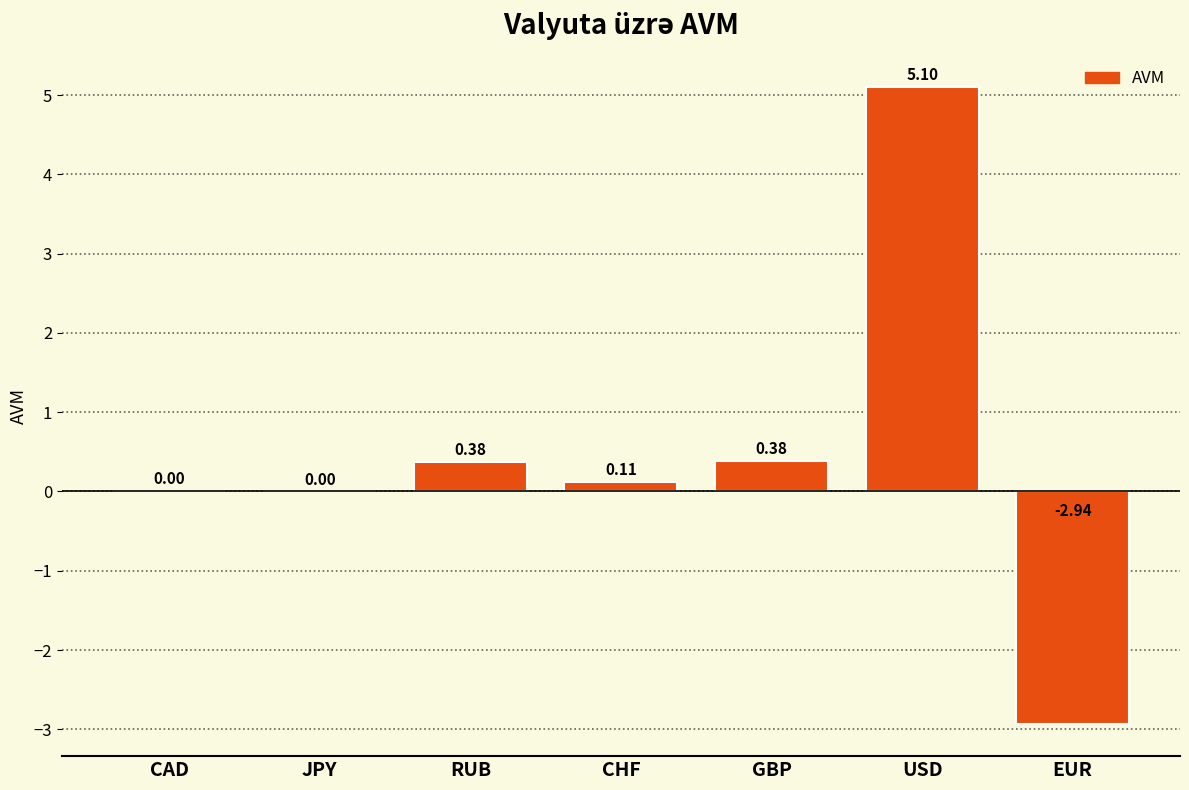

Which label corresponds to the largest value in the chart?

USD